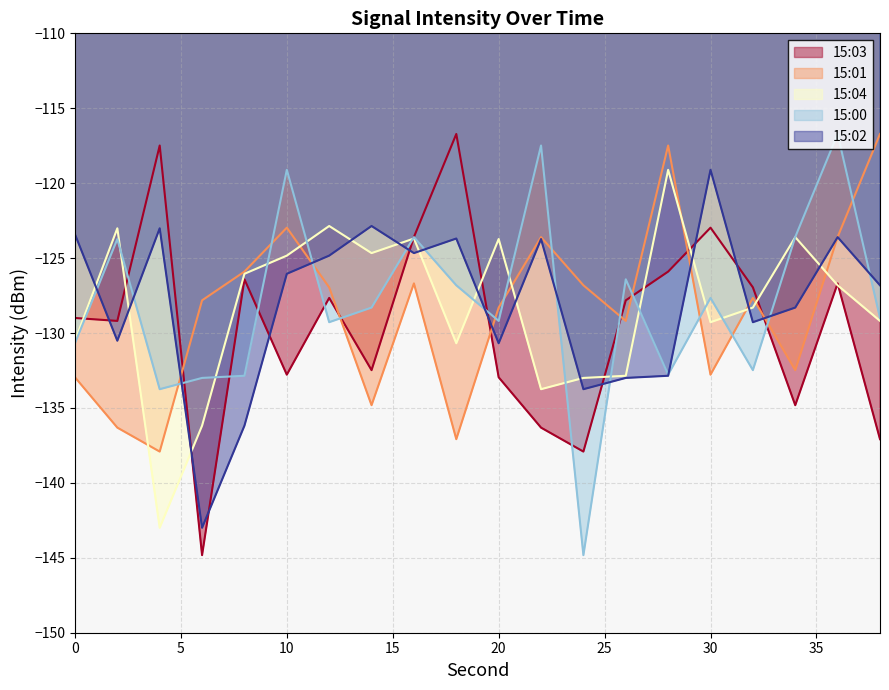

Which series has the widest spread of values?

15:00